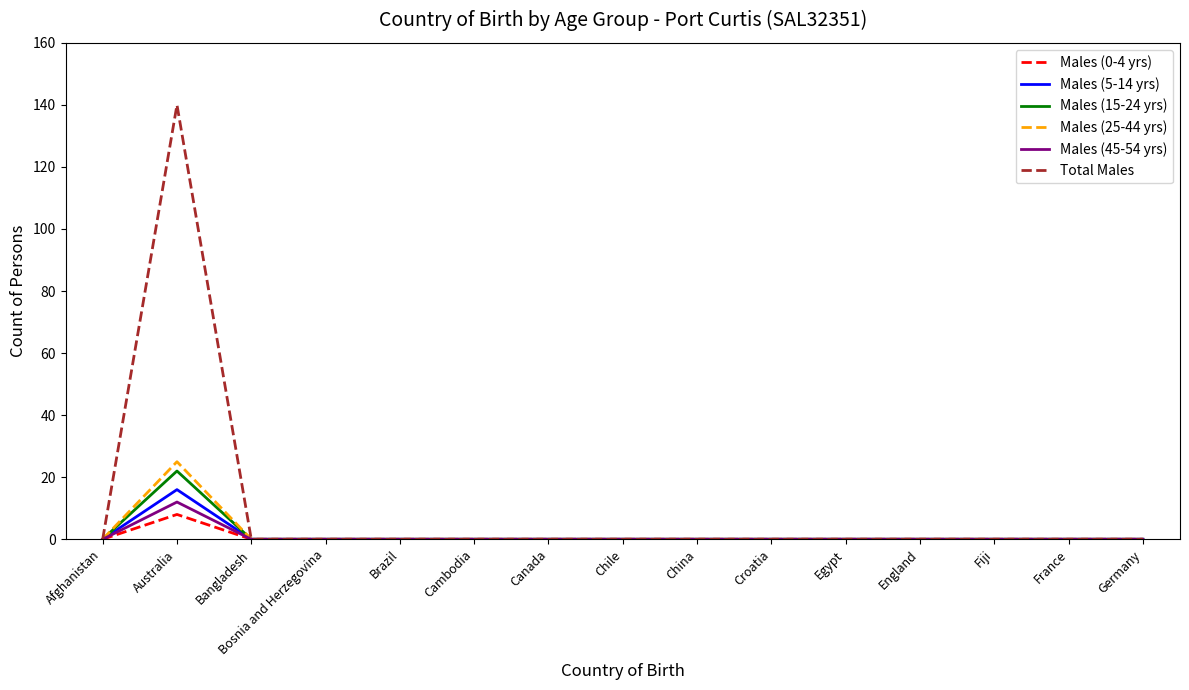

The value of Males (45-54 yrs) at England is 0. True or false?

True